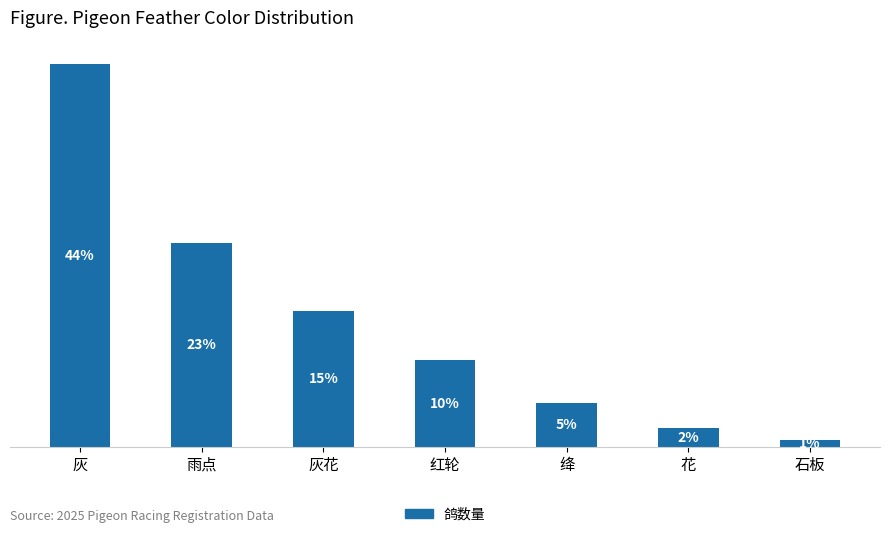

Are the bars horizontal?

No